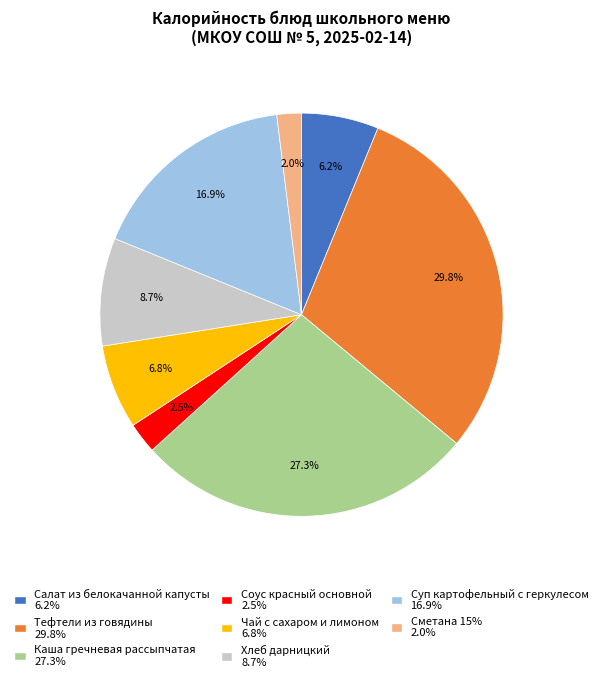

To the nearest percent, what percentage of the pie is Чай с сахаром и лимоном?

7%